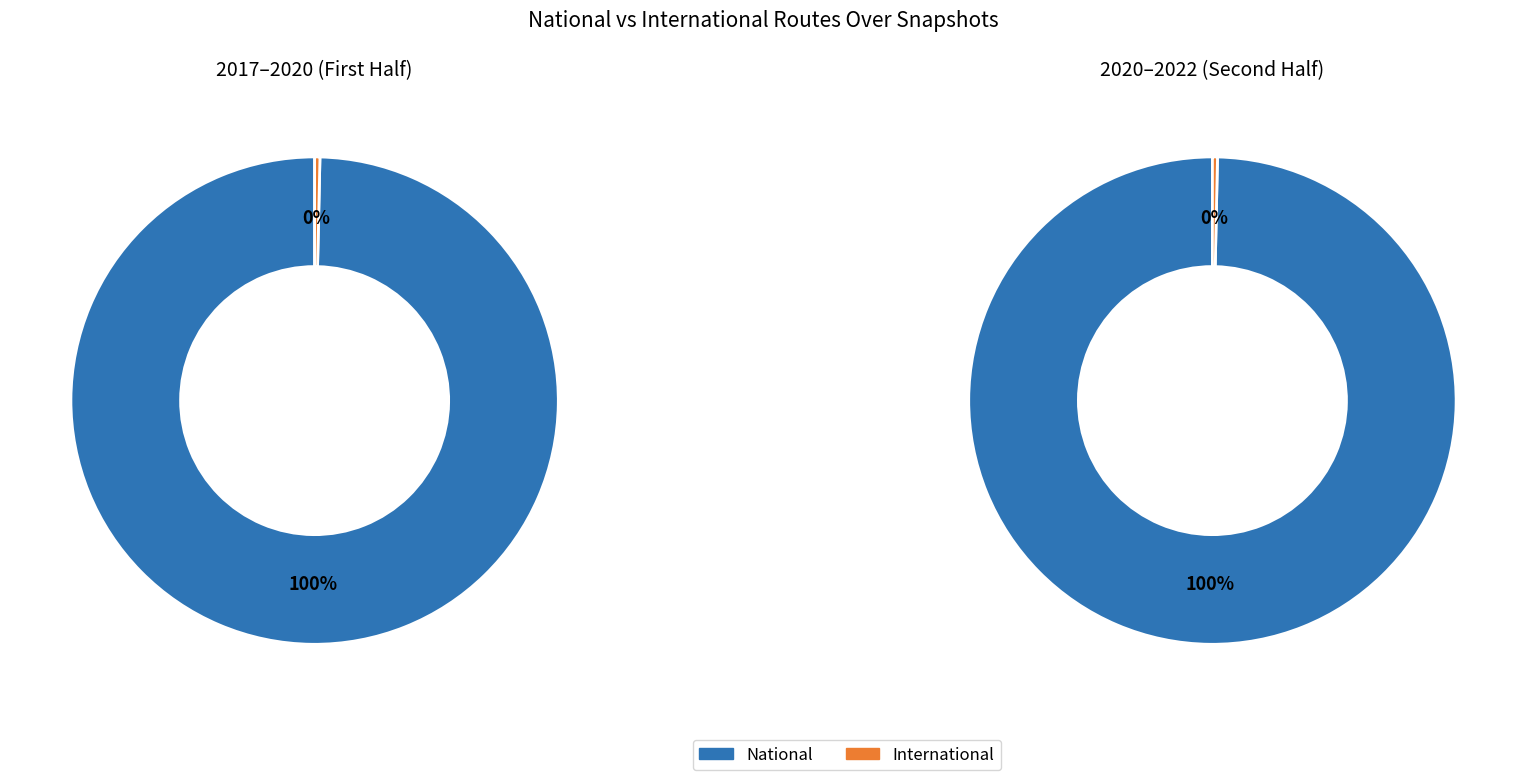

Is it true that 2019-07-01 is 20% of the pie?

False